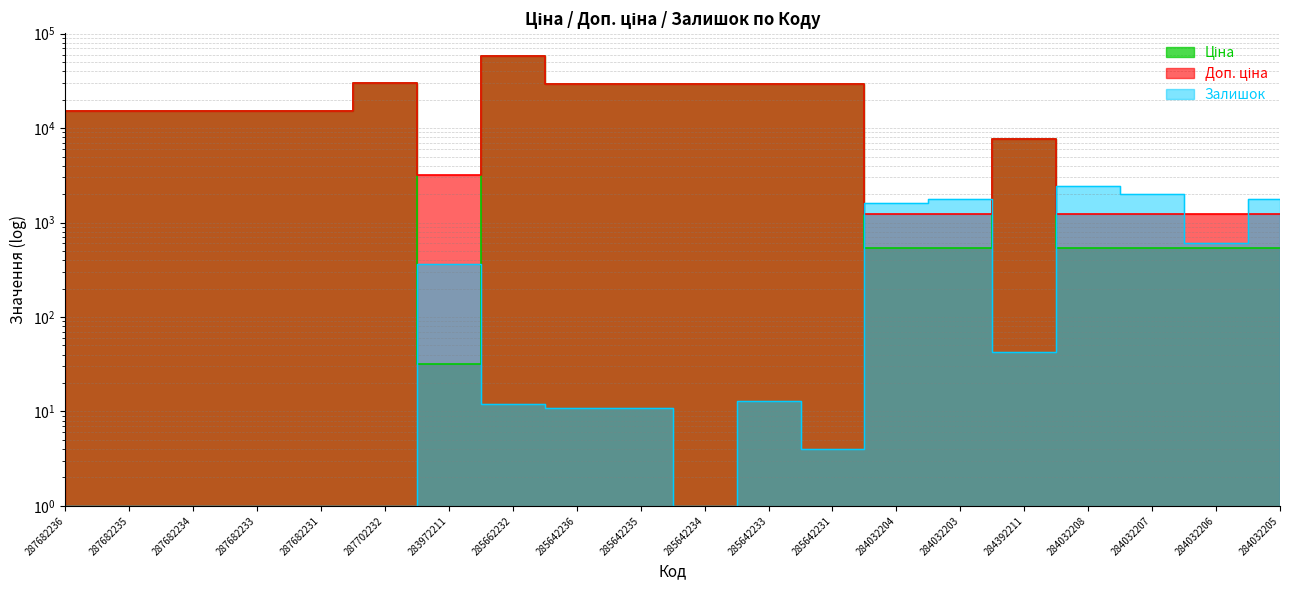

What are all the series names shown in the legend?

Ціна, Доп. ціна, Залишок